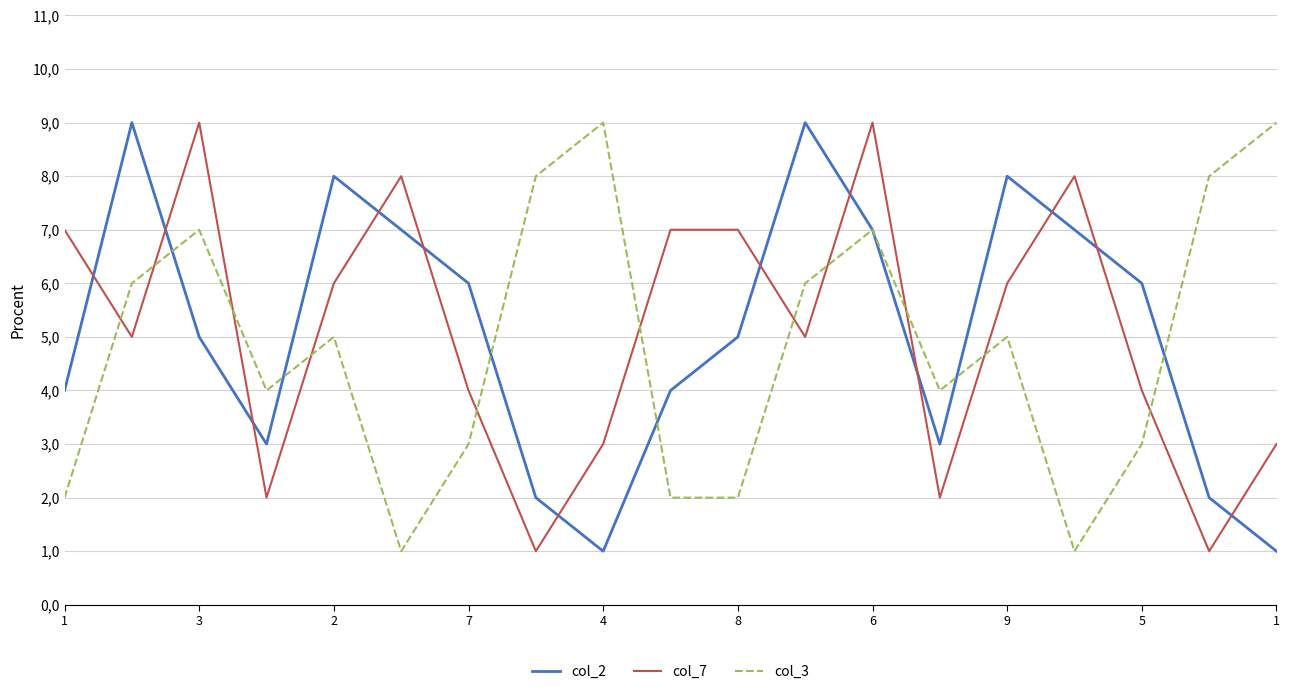

Reading left to right, transcribe all the data shown in this chart.

col_2: 4	9	5	3	8	7	6	2	1	4	5	9	7	3	8	7	6	2	1
col_7: 7	5	9	2	6	8	4	1	3	7	7	5	9	2	6	8	4	1	3
col_3: 2	6	7	4	5	1	3	8	9	2	2	6	7	4	5	1	3	8	9